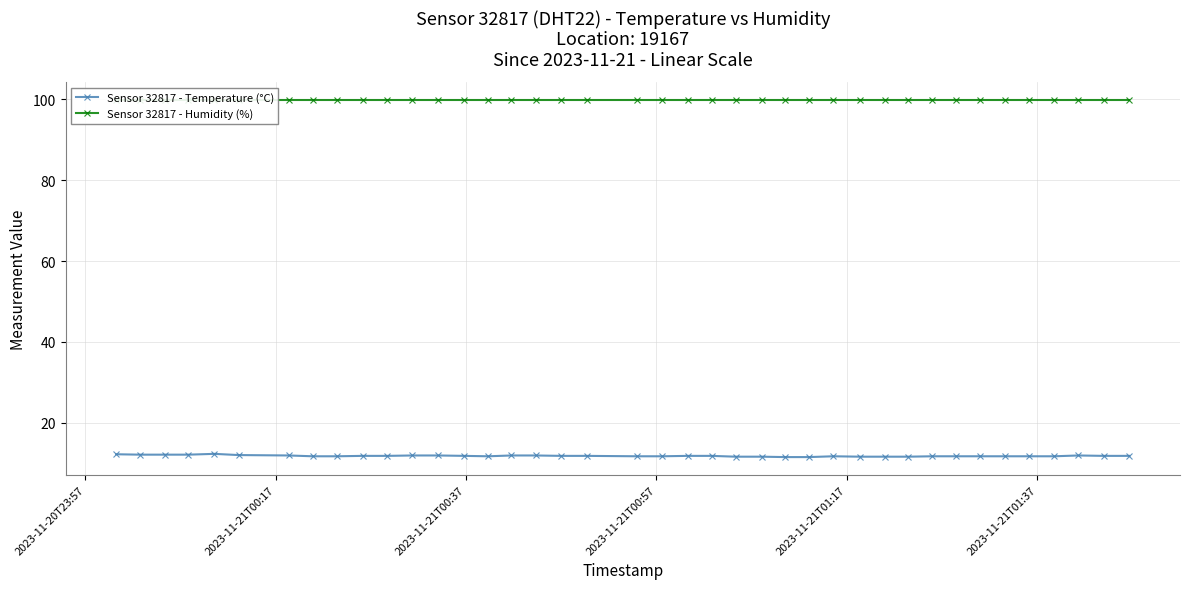

True or false: Sensor 32817 - Humidity (%) and Sensor 32817 - Temperature (°C) intersect in this chart.

False